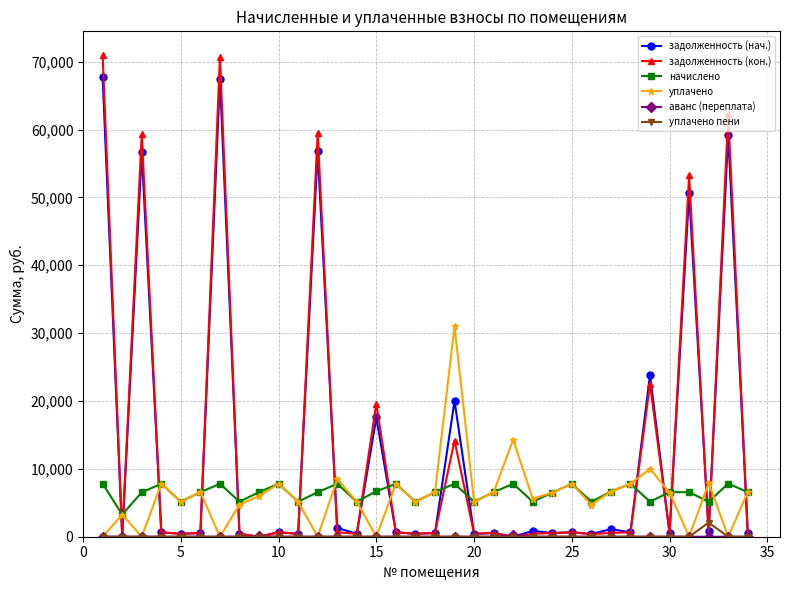

Which series has the widest spread of values?

задолженность (кон.)